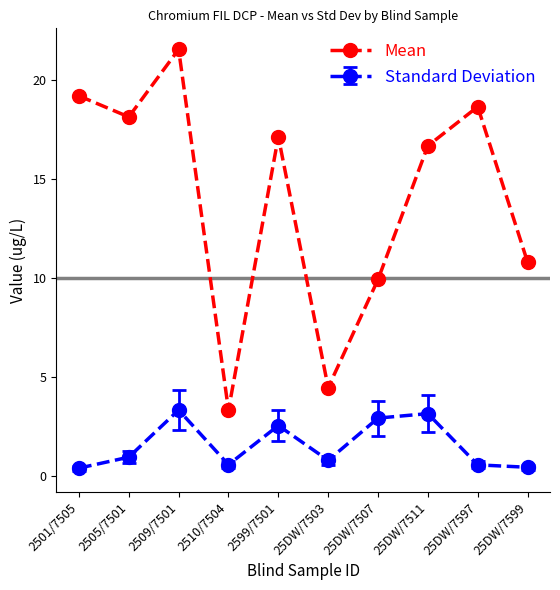

Reading left to right, extract all data points from this chart.

Mean: 19.2	18.1	21.5	3.3	17.1	4.5	9.9	16.7	18.6	10.8
Standard Deviation: 0.4	1.0	3.3	0.6	2.6	0.8	2.9	3.2	0.6	0.4